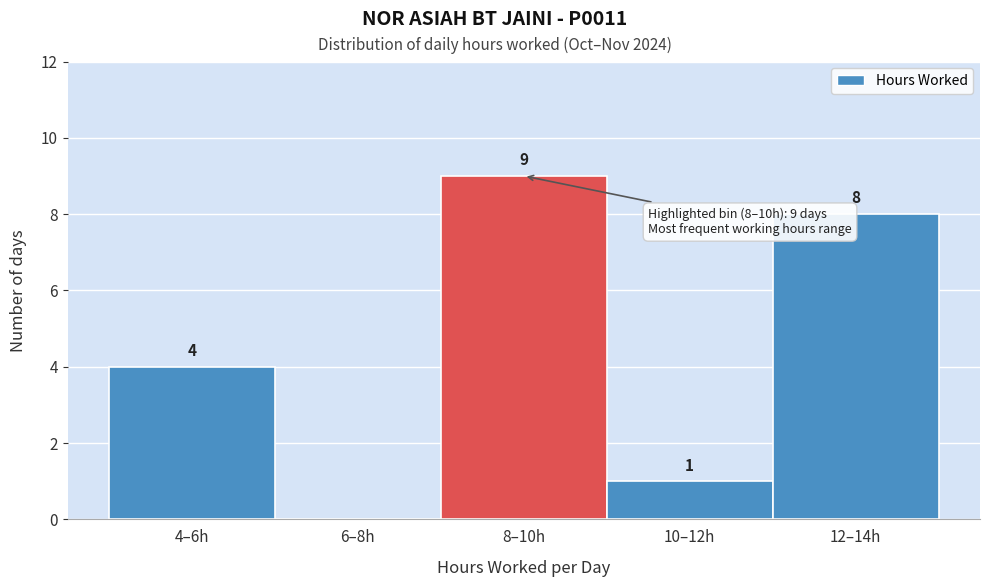

Reading left to right, extract all data points from this chart.

4–6h=4	6–8h=0	8–10h=9	10–12h=1	12–14h=8